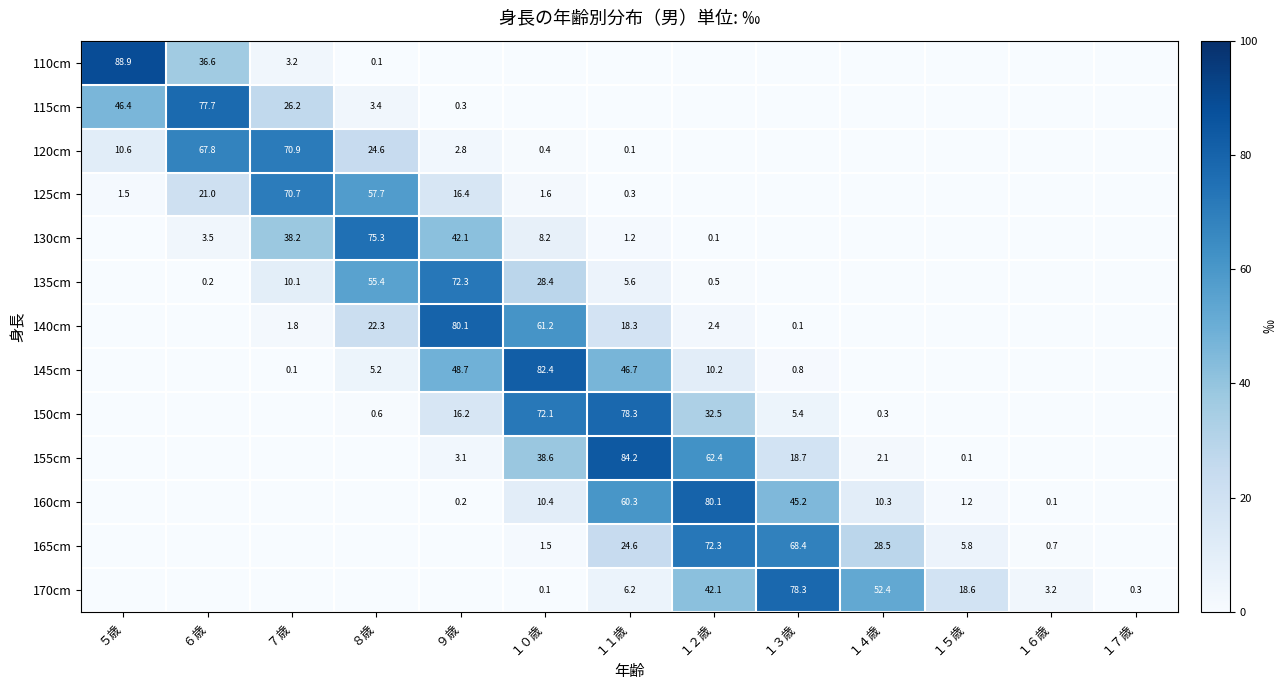

True or false: 170cm has a value of 10.2 at １２歳.

False